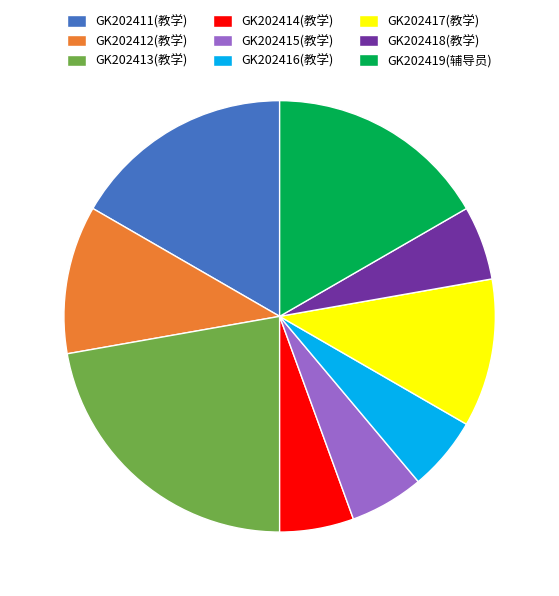

How many slices are in this pie chart?

9